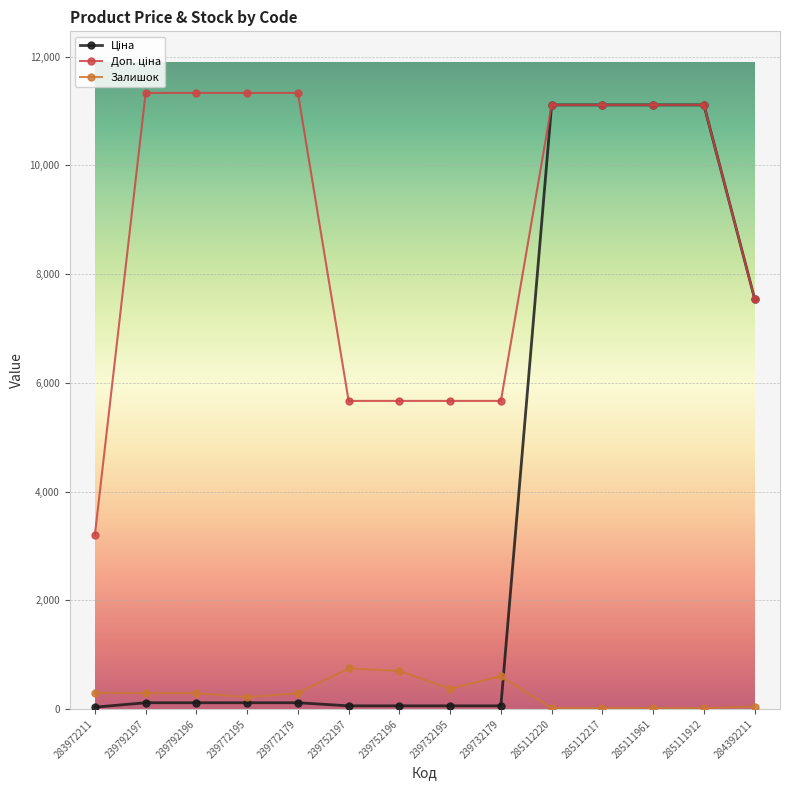

What is the minimum value shown in the chart?

14.0